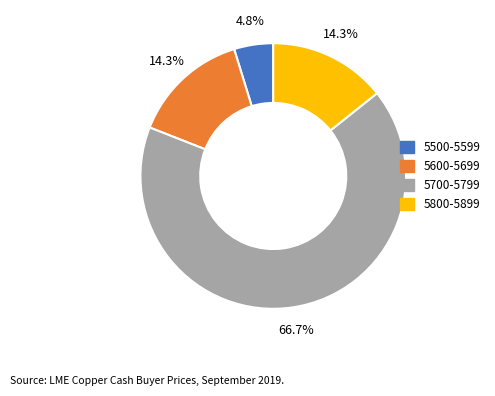

Is there a majority slice in this chart?

Yes